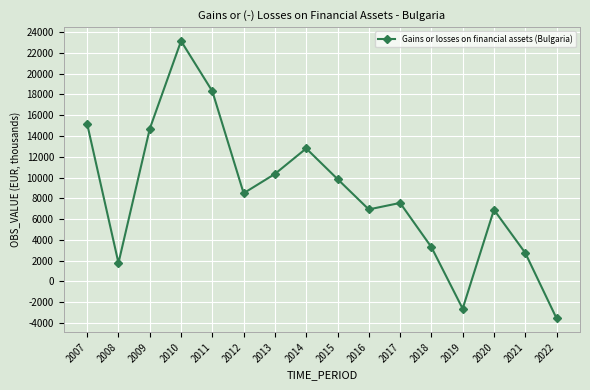

Is it true that the value at 2016 is 6929?

True